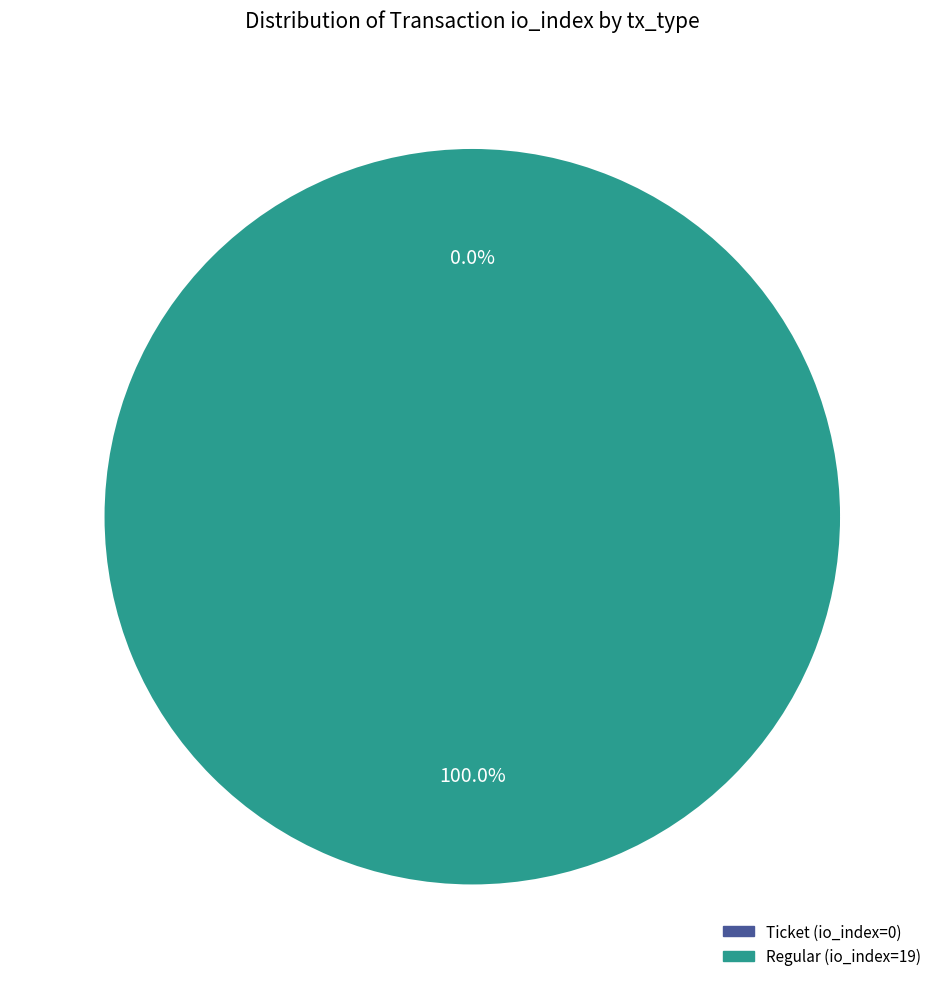

What is the smallest slice in the pie chart?

Ticket (io_index=0)